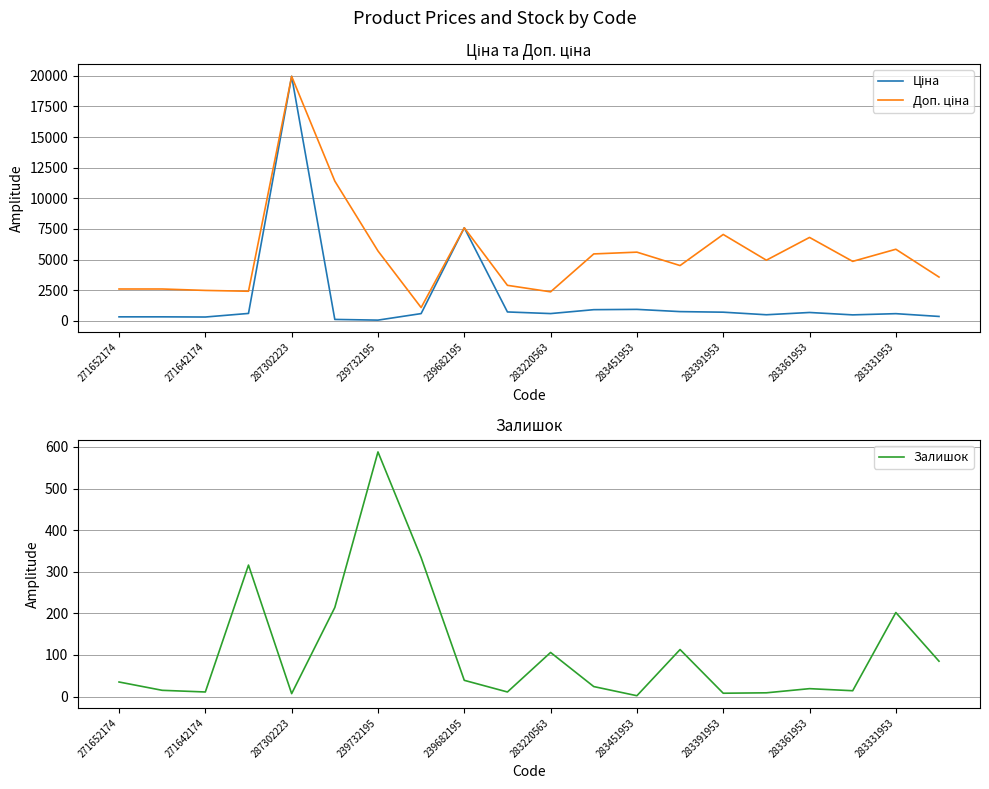

True or false: Залишок has a value of 106 at 283220563.

True